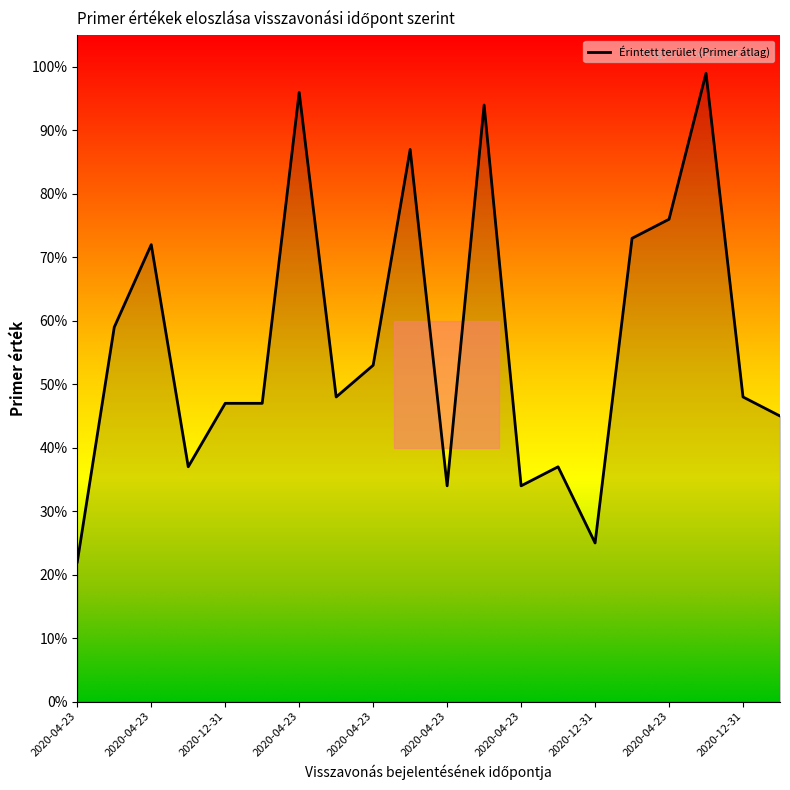

Does the chart have visible grid lines?

No